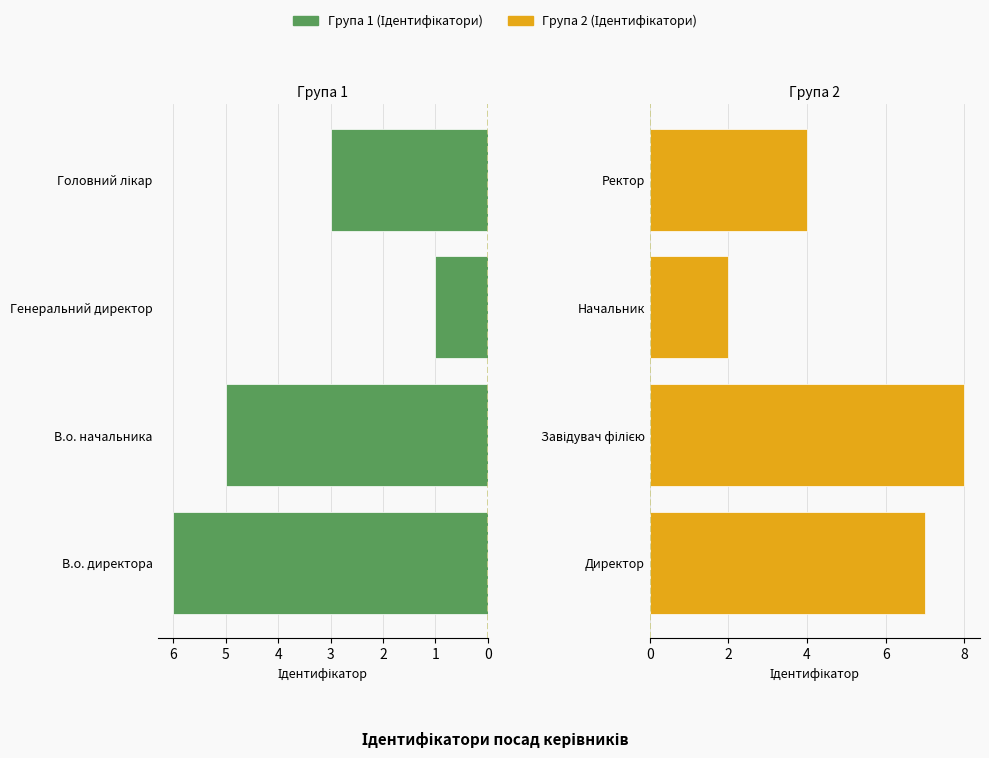

The value of Група 1 (Ідентифікатори) at Генеральний директор is 1. True or false?

True